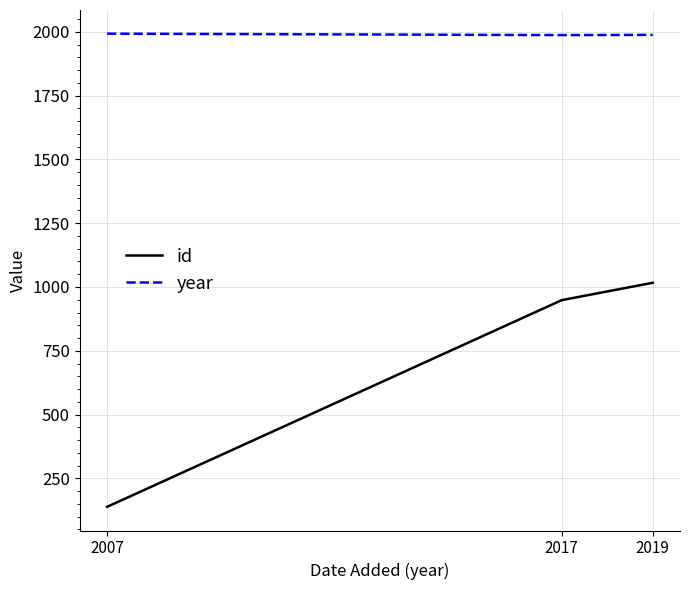

What is the difference between the maximum and minimum values in the id series?

878.0